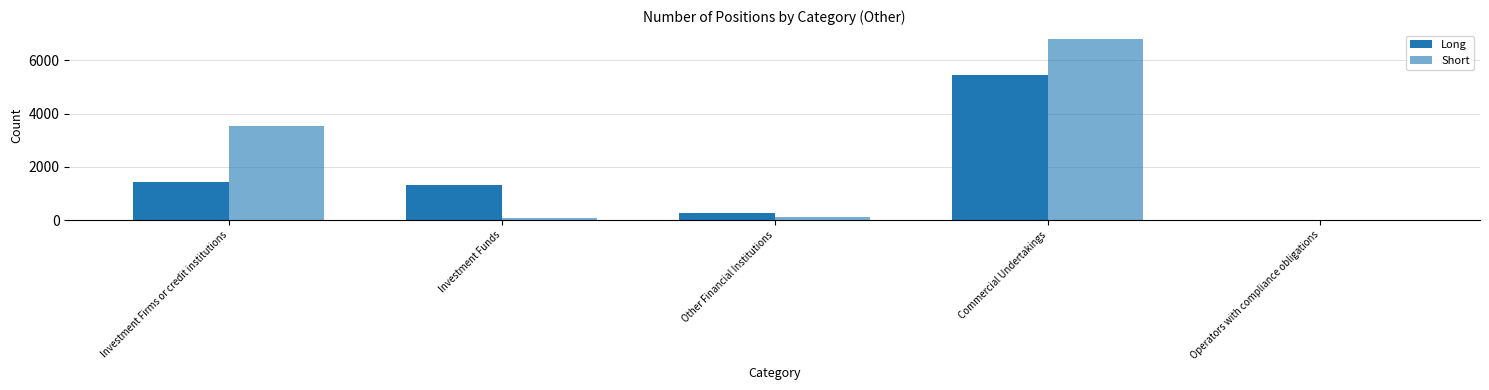

How many values in the Long series exceed 1305?

3